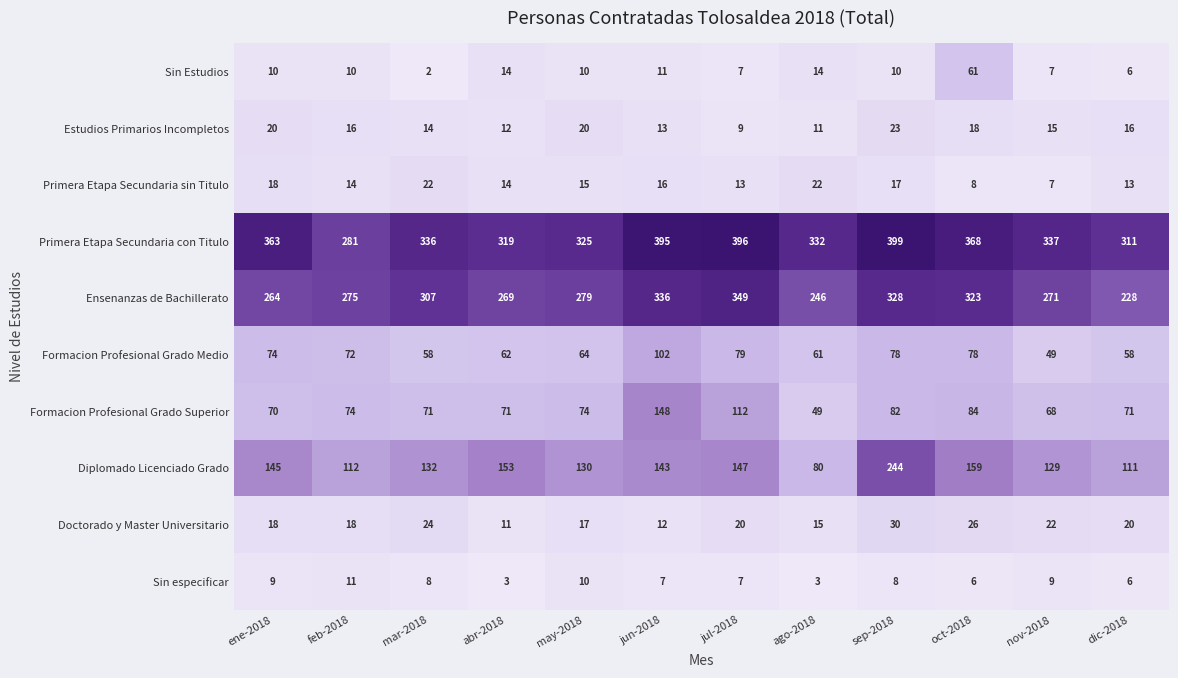

What is the difference between the Primera Etapa Secundaria sin Titulo values at ago-2018 and ene-2018?

4